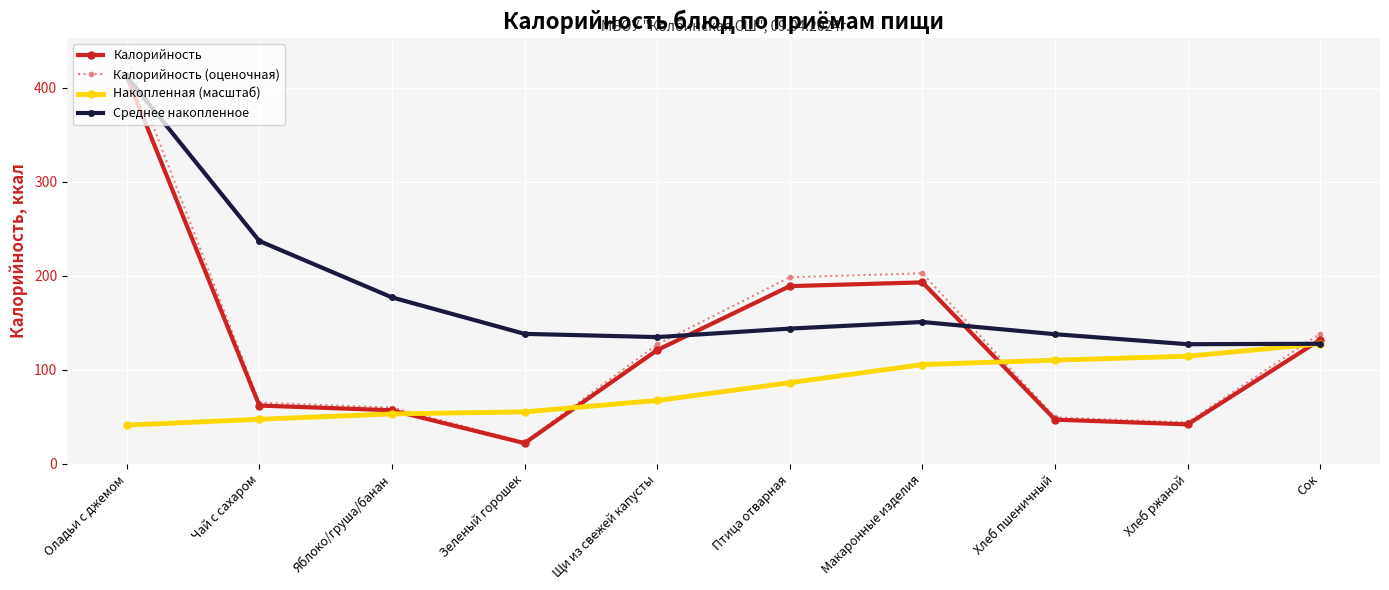

Count the number of categories in the chart.

10